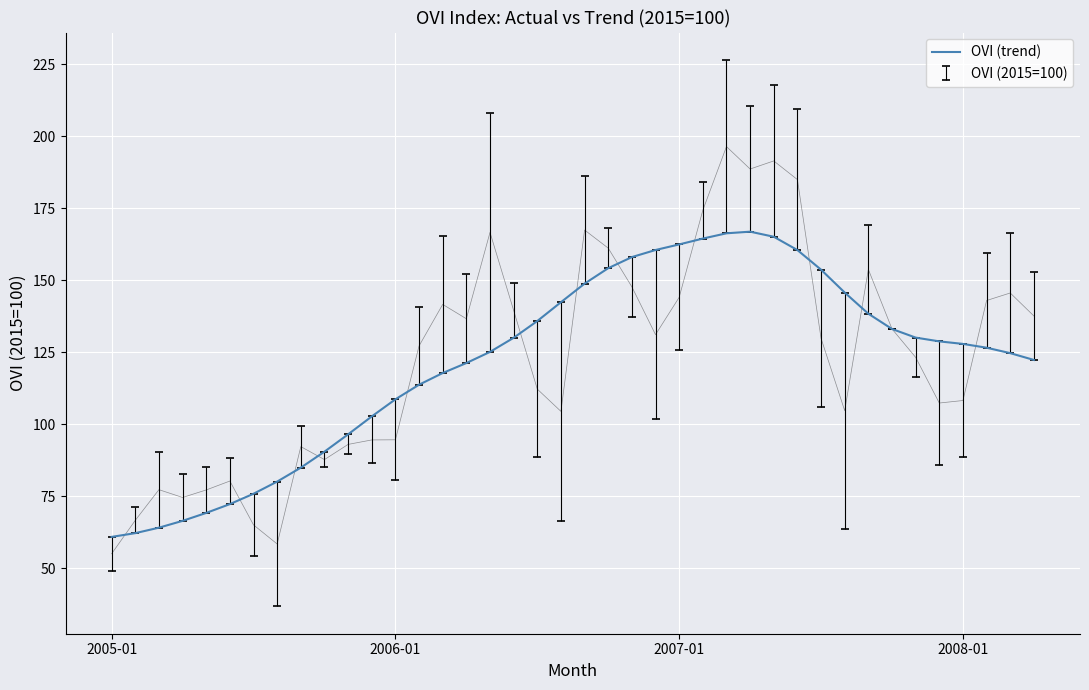

Where is the first local maximum?

27